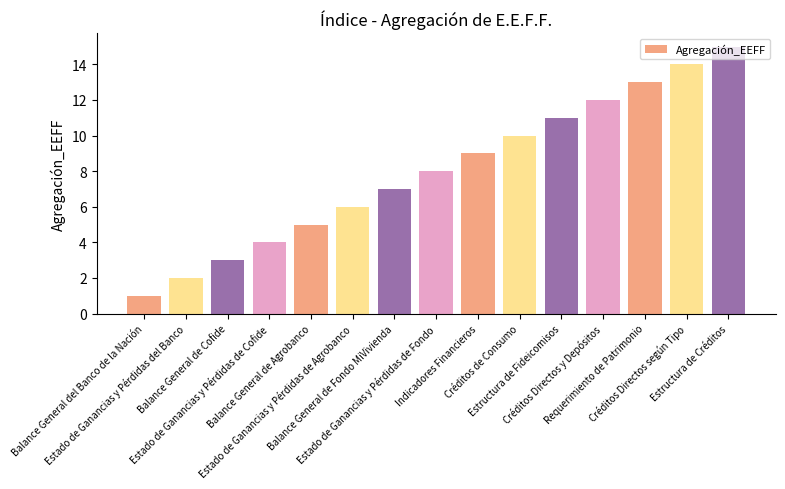

Does the chart contain any negative values?

No